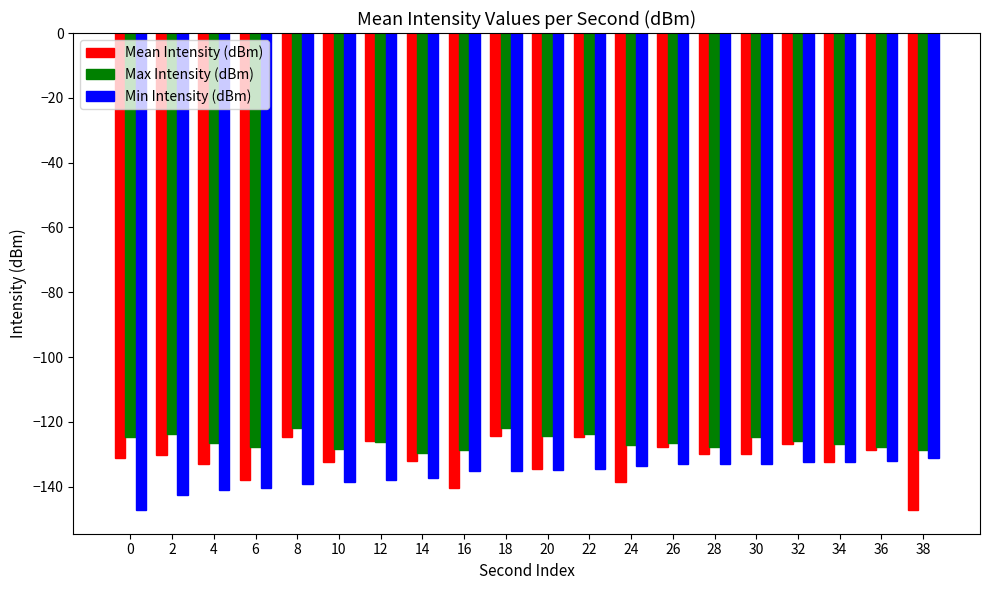

Is the value of Max Intensity (dBm) at 28 greater than the value of Min Intensity (dBm) at 10?

Yes